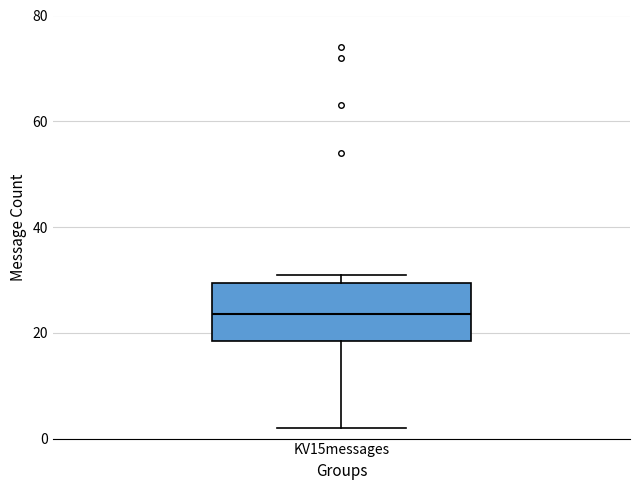

Read this box plot against the y-axis: the position of the median line, the range covered by the box, and the ends of both whiskers. The values are not printed on the chart, so give them approximately, as read against the axis.

median 24, box 18 to 30, whiskers 2 to 32